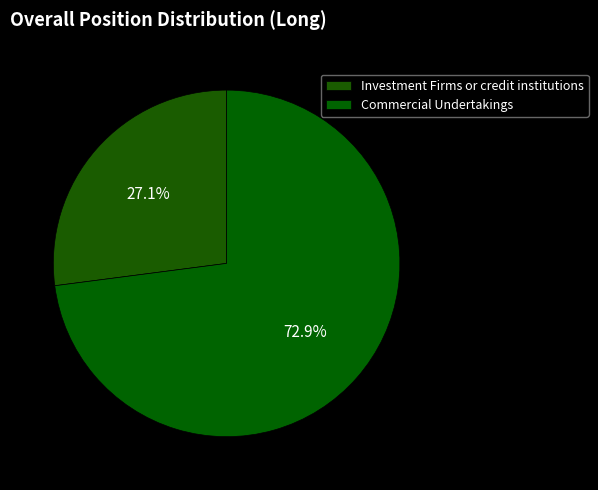

How many segments does this pie chart have?

2